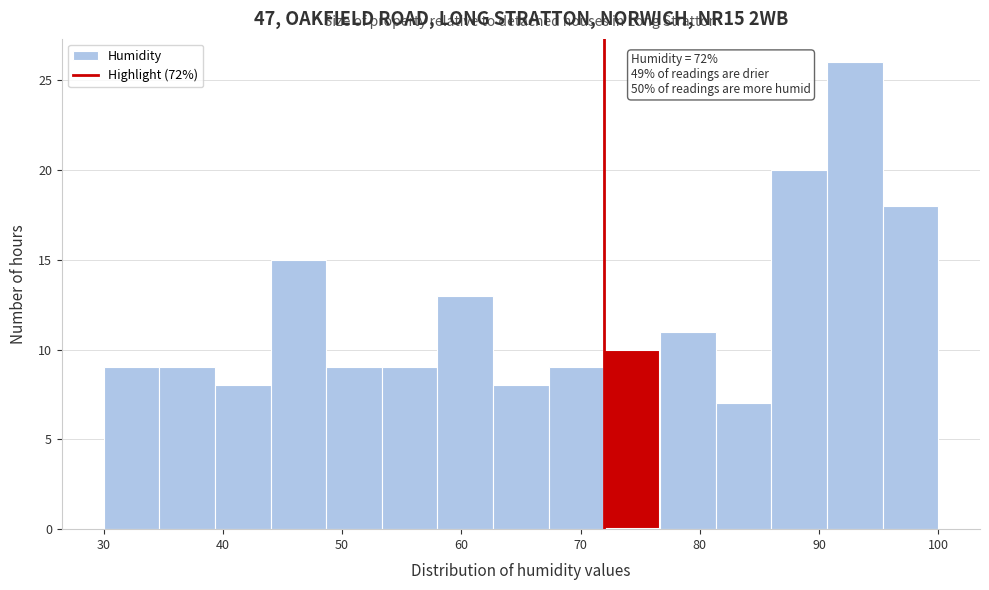

Over which range of the x-axis is the bar tallest?

91 to 95